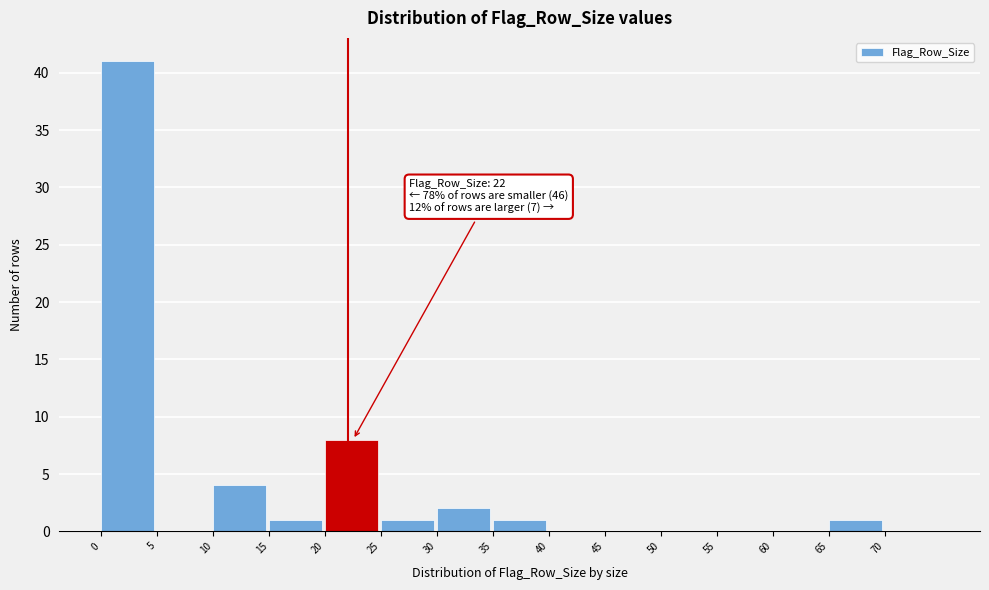

Over which range of the x-axis is the bar tallest?

0 to 5